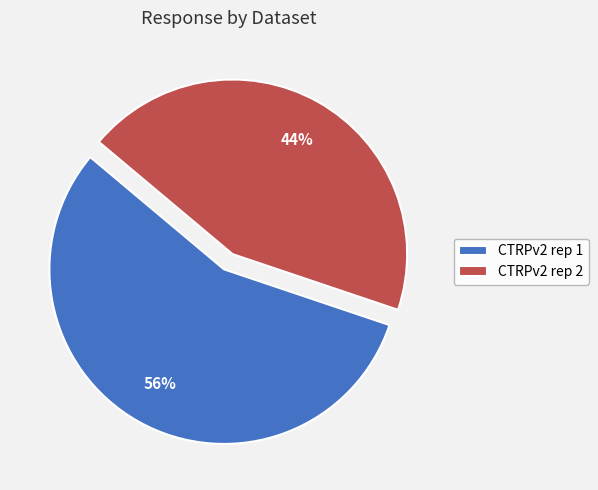

Count the number of slices in the pie.

2